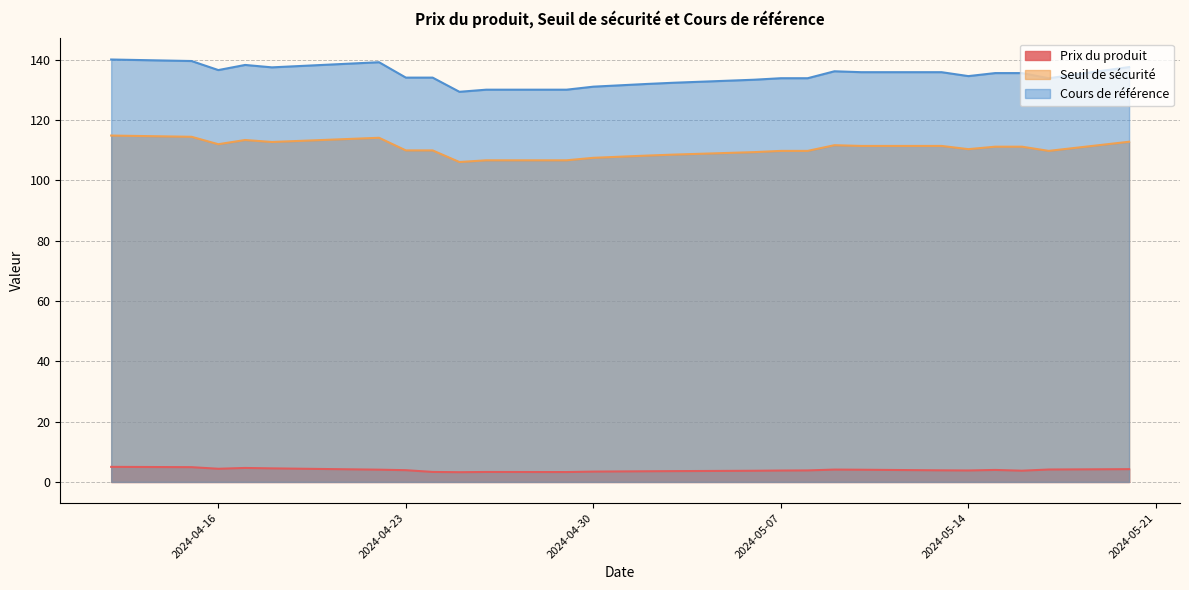

What is the difference between the Prix du produit values at 2024-04-26 and 2024-05-07?

0.5